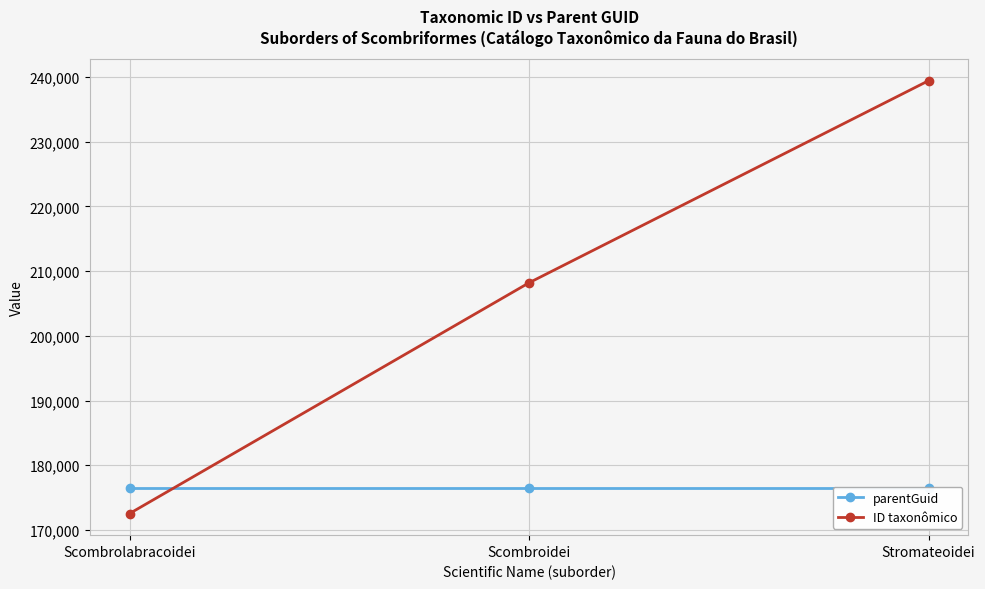

True or false: ID taxonômico has a value of 115009 at Scombrolabracoidei.

False